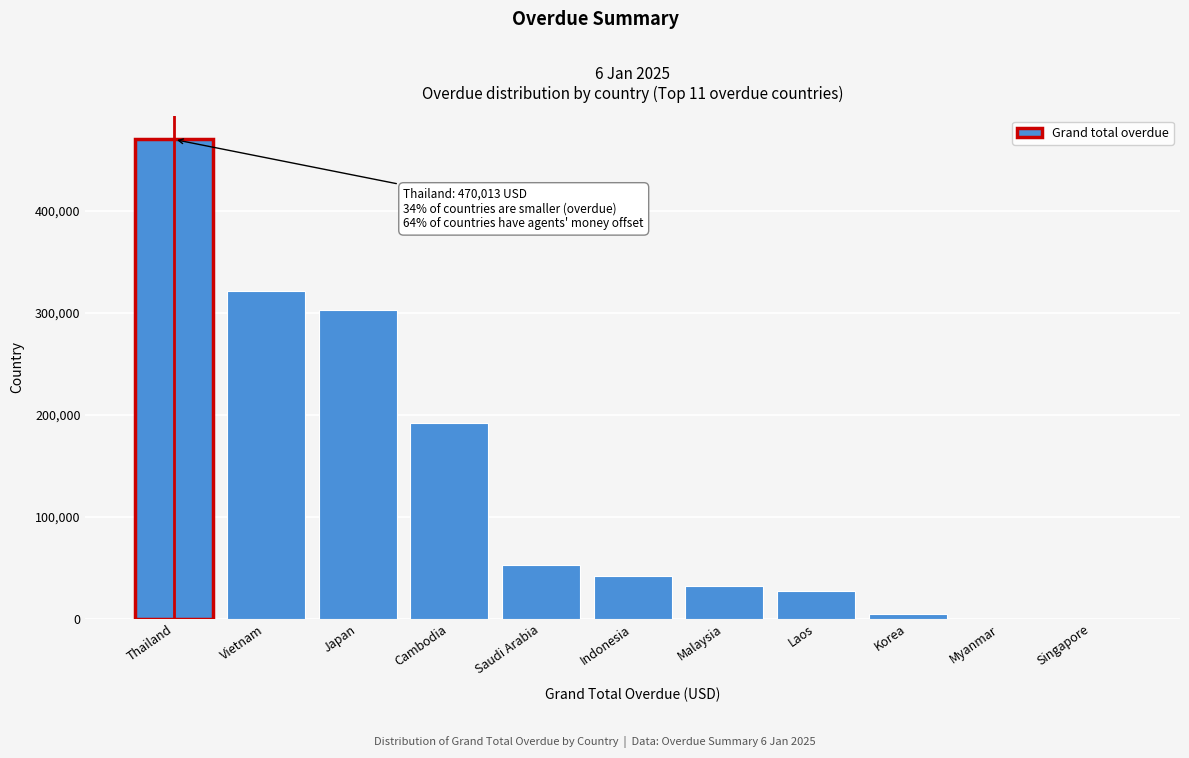

Reading left to right, extract all data points from this chart.

Thailand=470013.2	Vietnam=321754.1	Japan=303214.0	Cambodia=192270.2	Saudi Arabia=52184.6	Indonesia=41796.0	Malaysia=31634.1	Laos=27514.0	Korea=4332.0	Myanmar=0.0	Singapore=0.0